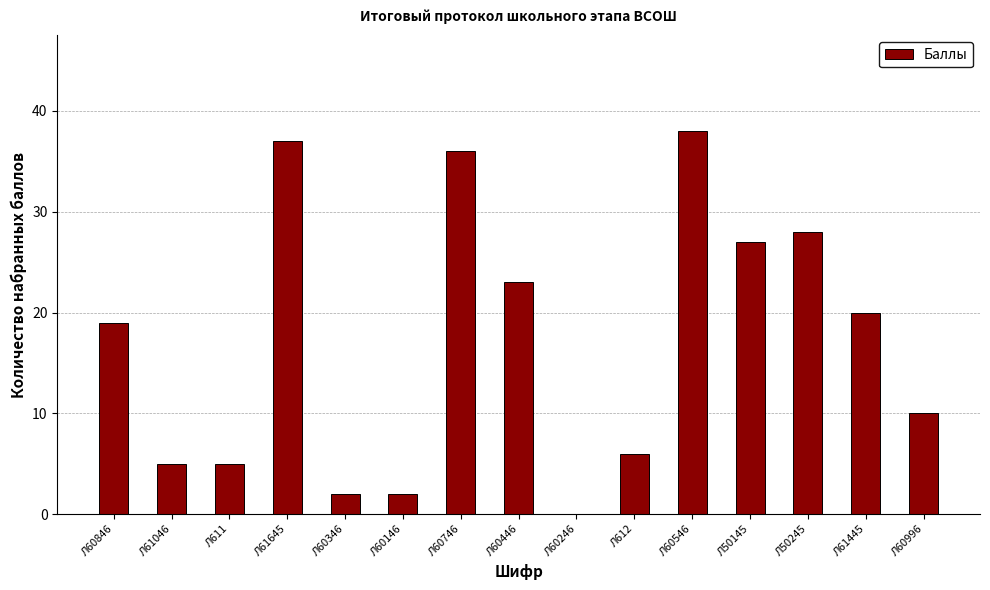

What value does the data have at Л612?

6